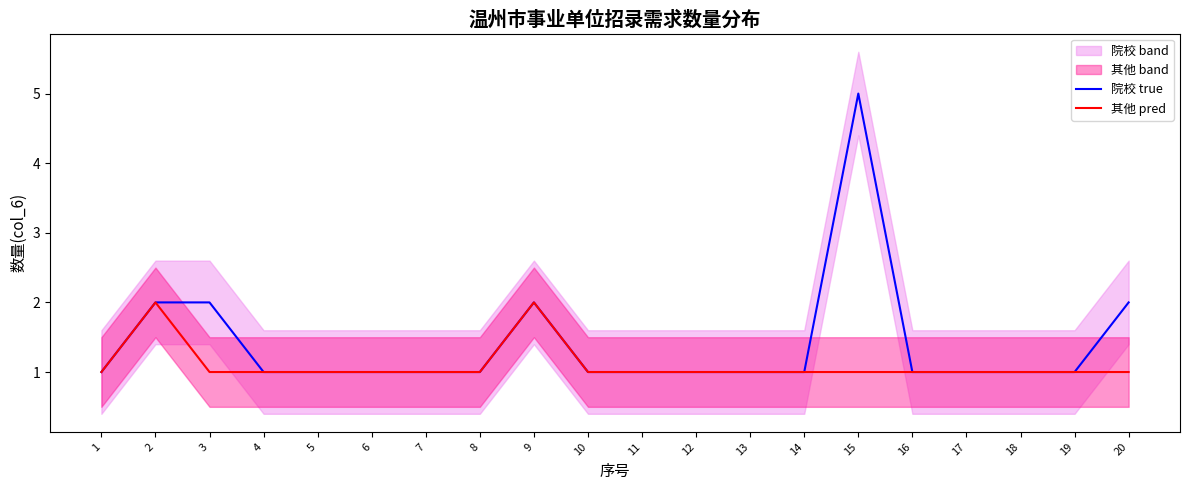

True or false: 院校 true has a value of 1 at 4.

True